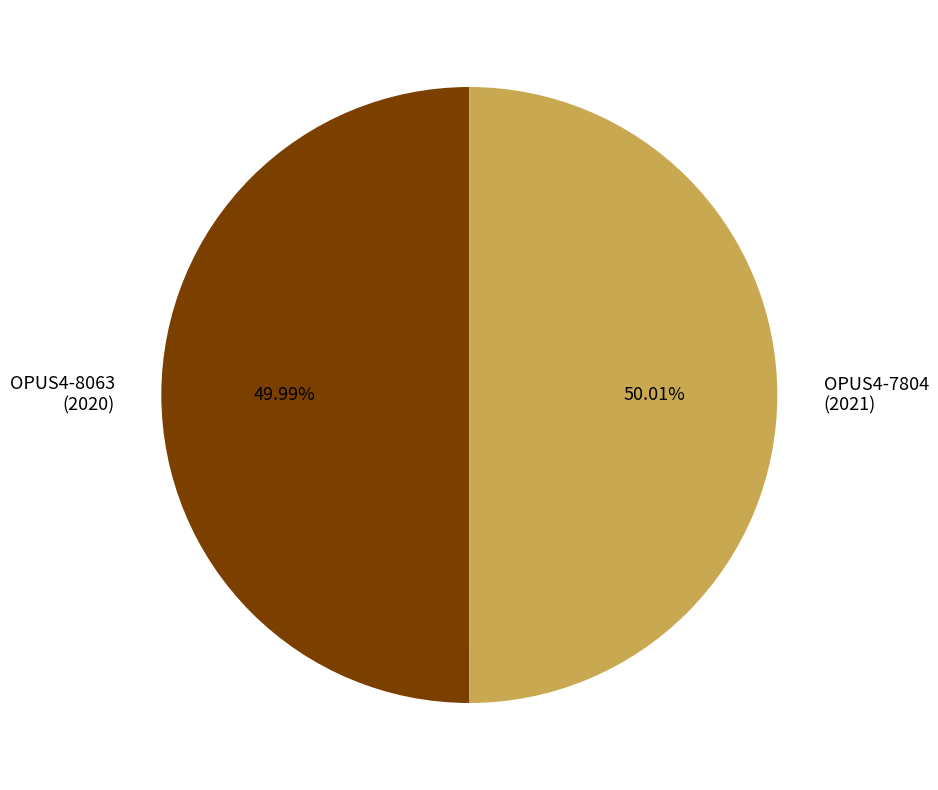

How many segments does this pie chart have?

2